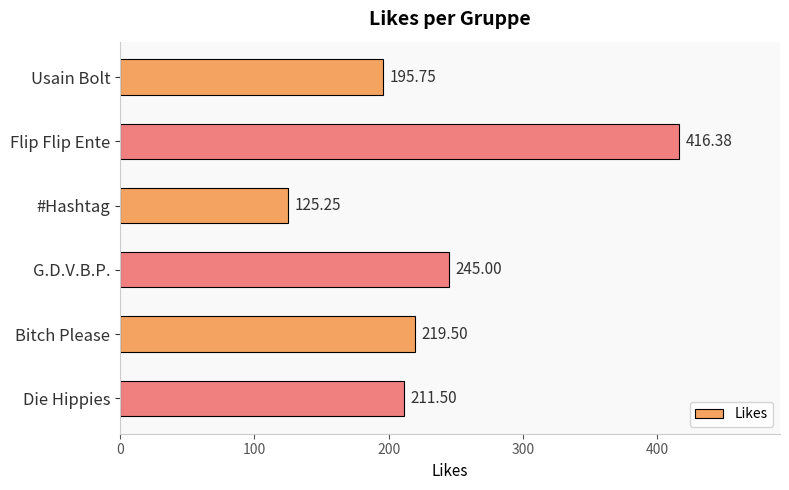

What is the change in value from Flip Flip Ente to #Hashtag?

-291.1